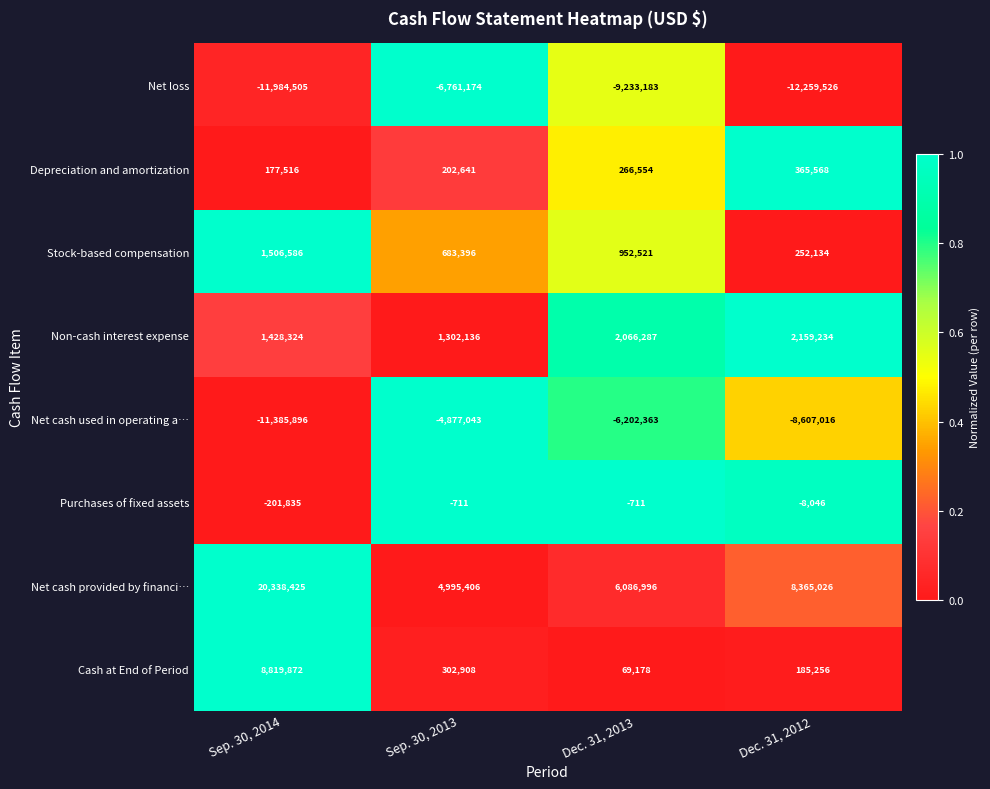

Where does the Cash at End of Period series first go above 302908?

Sep. 30, 2014